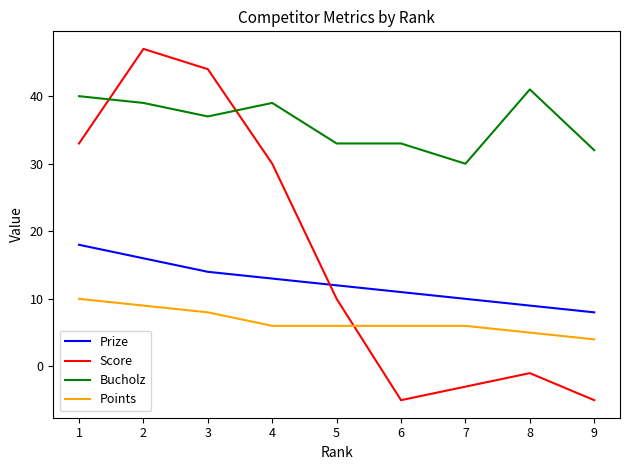

True or false: Prize and Bucholz cross at least once.

False